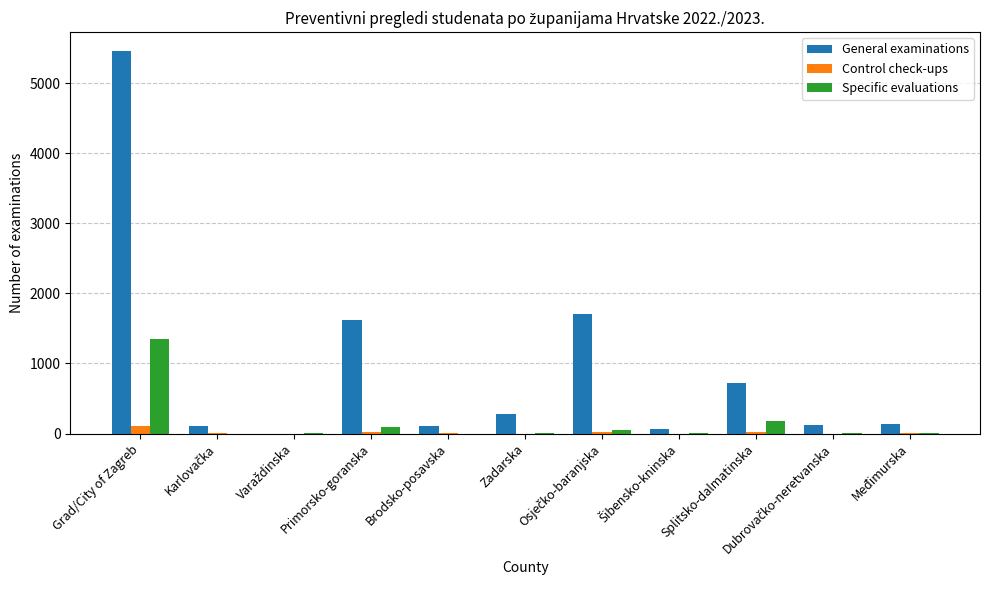

Which series has the largest total across all categories?

General examinations